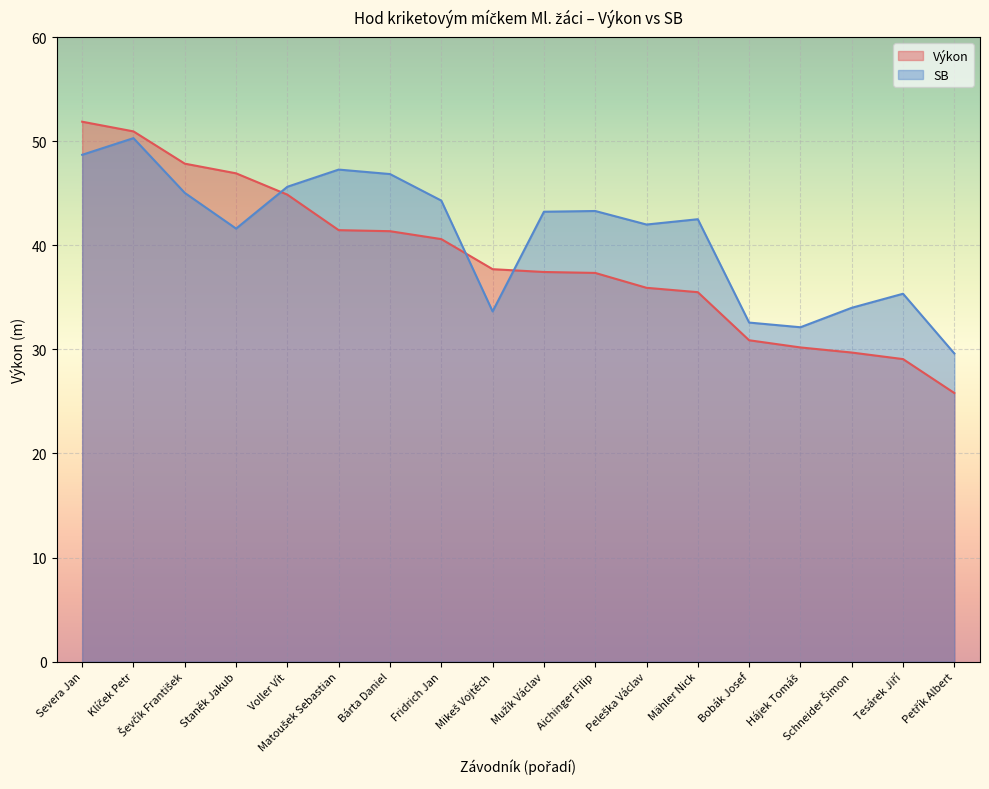

Reading left to right, extract all data points from this chart.

Výkon: 51.9	51.0	47.9	46.9	44.9	41.5	41.4	40.6	37.7	37.4	37.4	35.9	35.5	30.9	30.2	29.7	29.1	25.8
SB: 48.7	50.3	45.0	41.6	45.6	47.3	46.9	44.3	33.6	43.2	43.3	42.0	42.5	32.6	32.1	34.0	35.4	29.6